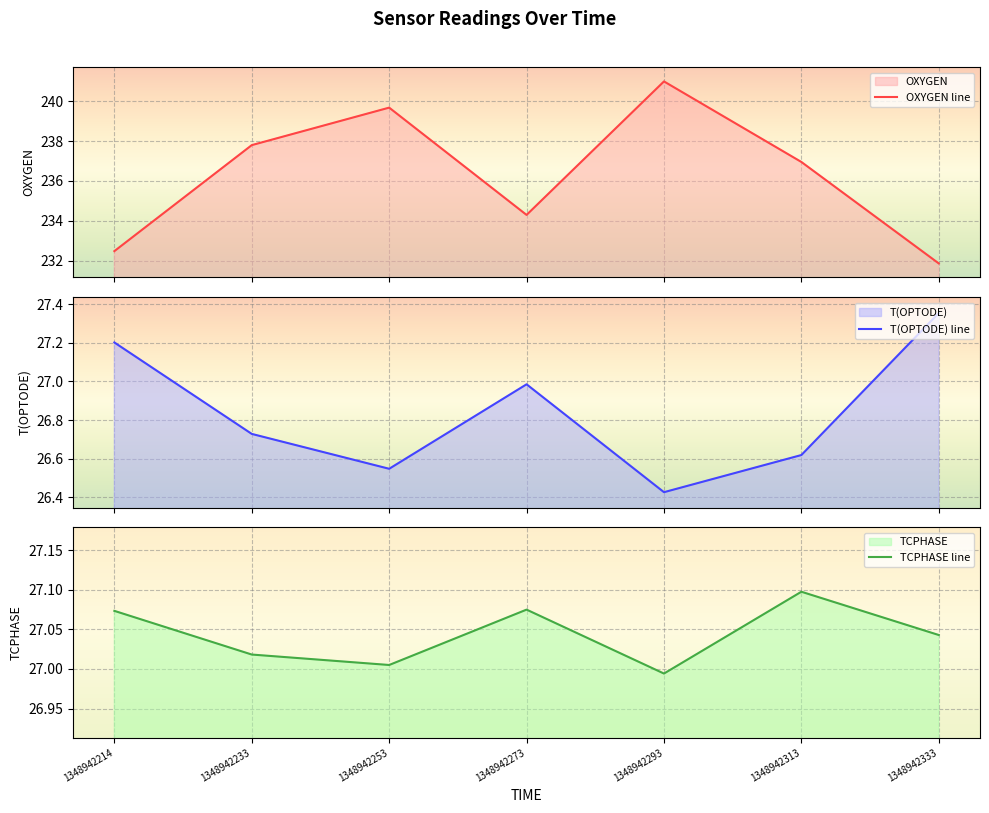

What is the total value across all series at 1348942293?

294.4